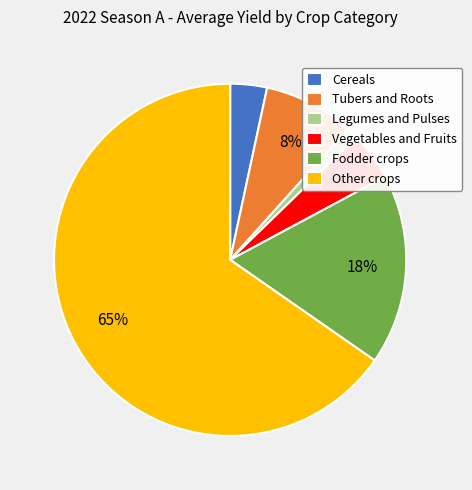

Combined, do Other crops and Tubers and Roots account for over 50%?

Yes